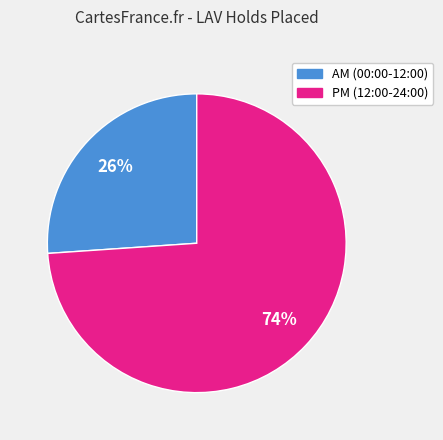

Is there any slice that represents more than half of the pie?

Yes